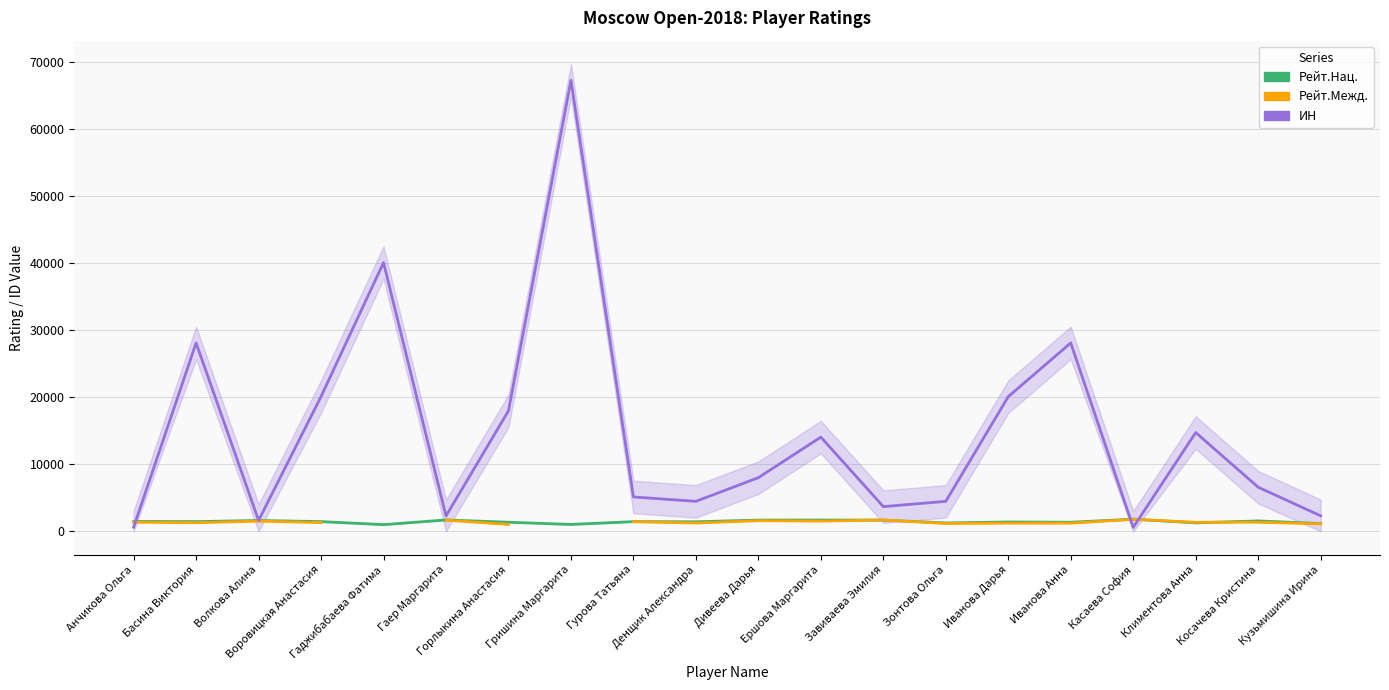

List the labels in order of Рейт.Нац. value, smallest first.

Гаджибабаева Фатима, Гришина Маргарита, Кузьмишина Ирина, Зонтова Ольга, Климентова Анна, Иванова Анна, Горлыкина Анастасия, Иванова Дарья, Денщик Александра, Гурова Татьяна, Басина Виктория, Воровицкая Анастасия, Анчикова Ольга, Косачева Кристина, Волкова Алина, Дивеева Дарья, Завиваева Эмилия, Ершова Маргарита, Гаер Маргарита, Касаева София